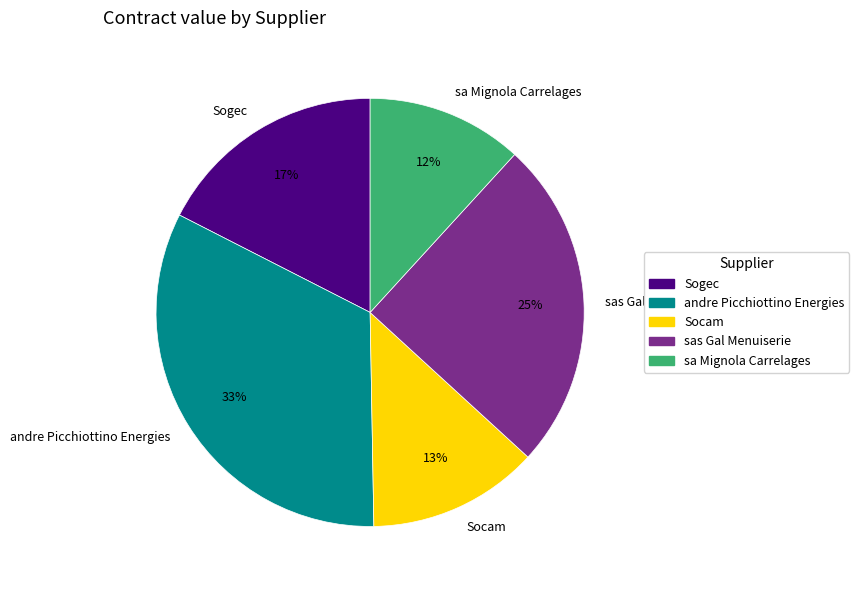

Is it true that sas Gal Menuiserie is 35% of the pie?

False